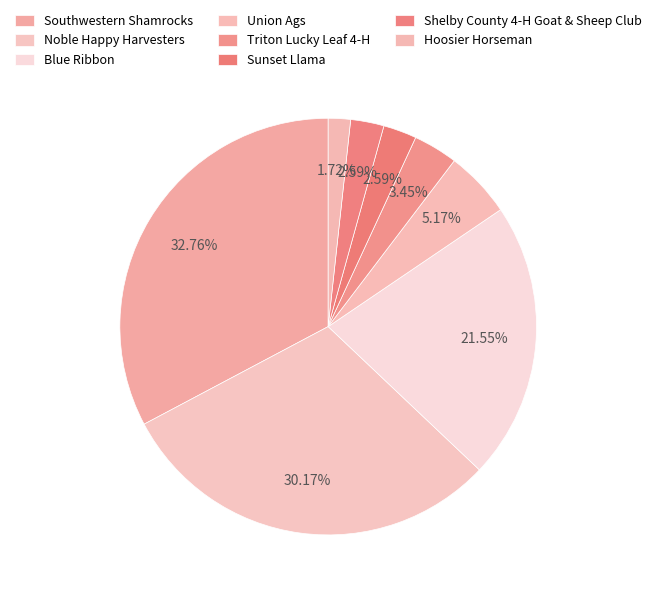

True or false: Southwestern Shamrocks accounts for 33% of the total.

True